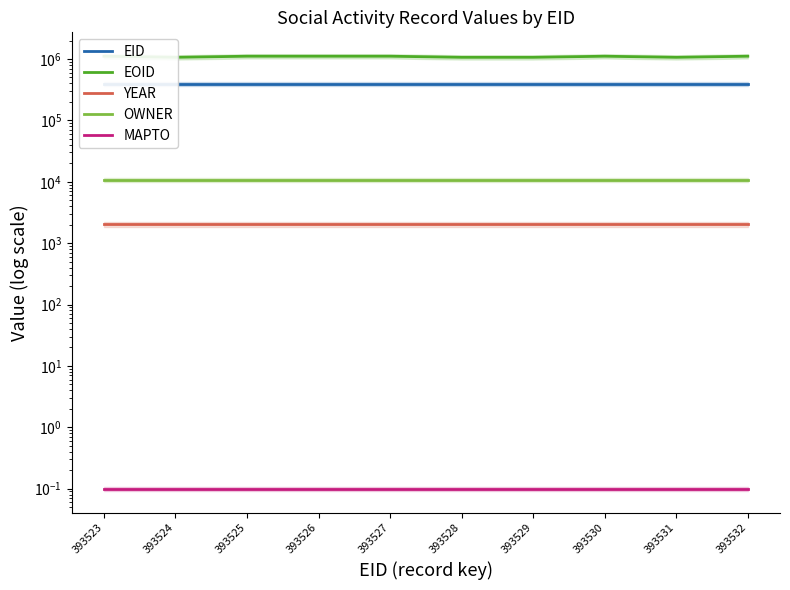

Reading left to right, what are all the values shown in this chart?

EID: 393523.0	393524.0	393525.0	393526.0	393527.0	393528.0	393529.0	393530.0	393531.0	393532.0
EOID: 1110194.0	1065437.0	1110196.0	1110197.0	1110198.0	1065441.0	1065442.0	1110199.0	1065444.0	1110200.0
YEAR: 2022.0	2022.0	2022.0	2022.0	2022.0	2022.0	2022.0	2022.0	2022.0	2022.0
OWNER: 10775.0	10775.0	10775.0	10775.0	10775.0	10775.0	10775.0	10775.0	10775.0	10775.0
MAPTO: 0.1	0.1	0.1	0.1	0.1	0.1	0.1	0.1	0.1	0.1